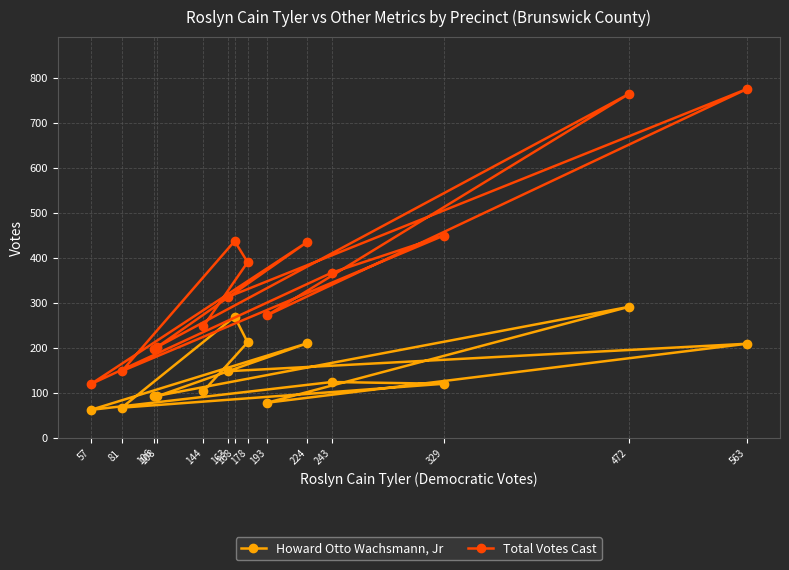

At which category does Total Votes Cast reach its first local peak?

168